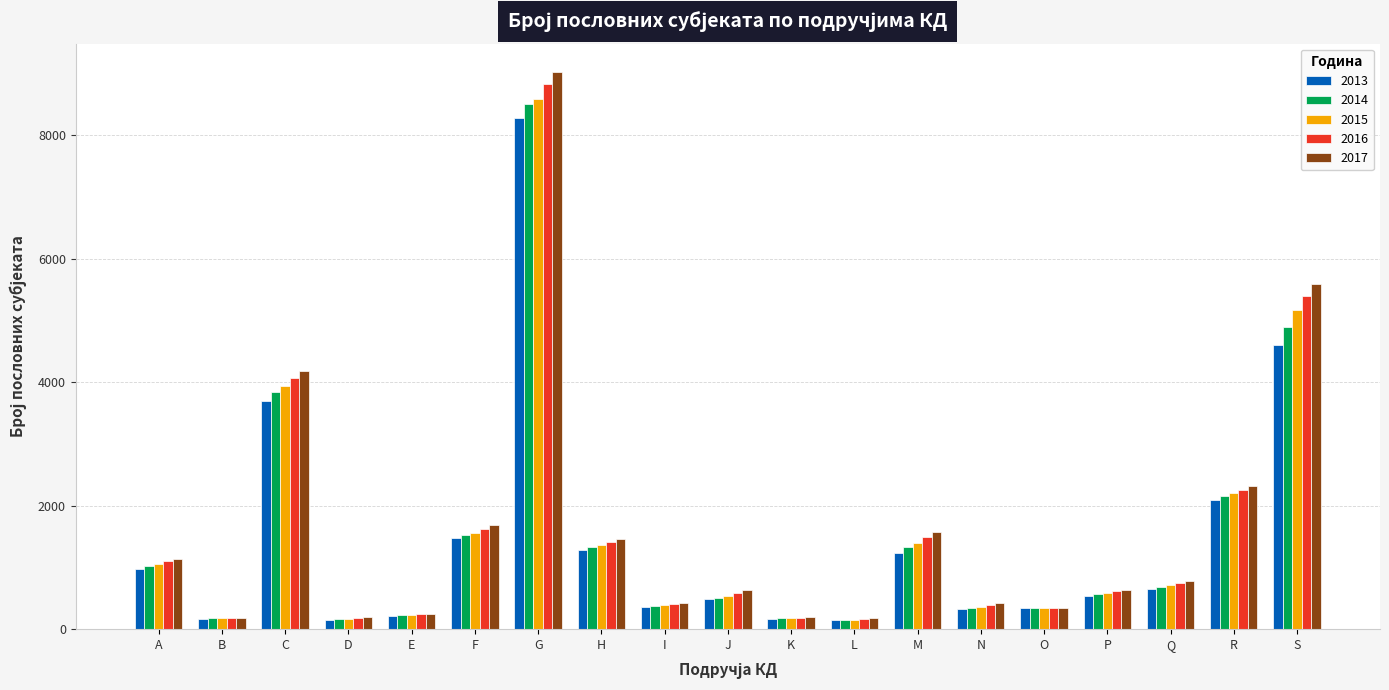

What are all the series names shown in the legend?

2013, 2014, 2015, 2016, 2017